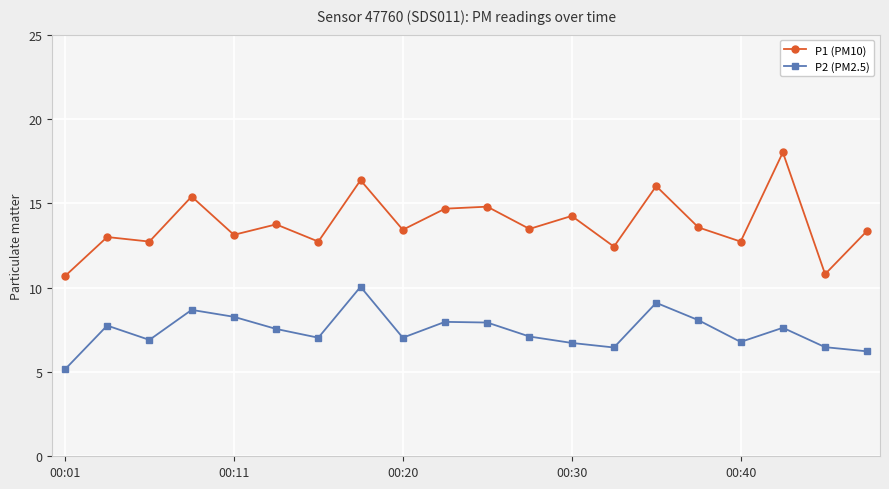

What are all the series names shown in the legend?

P1 (PM10), P2 (PM2.5)